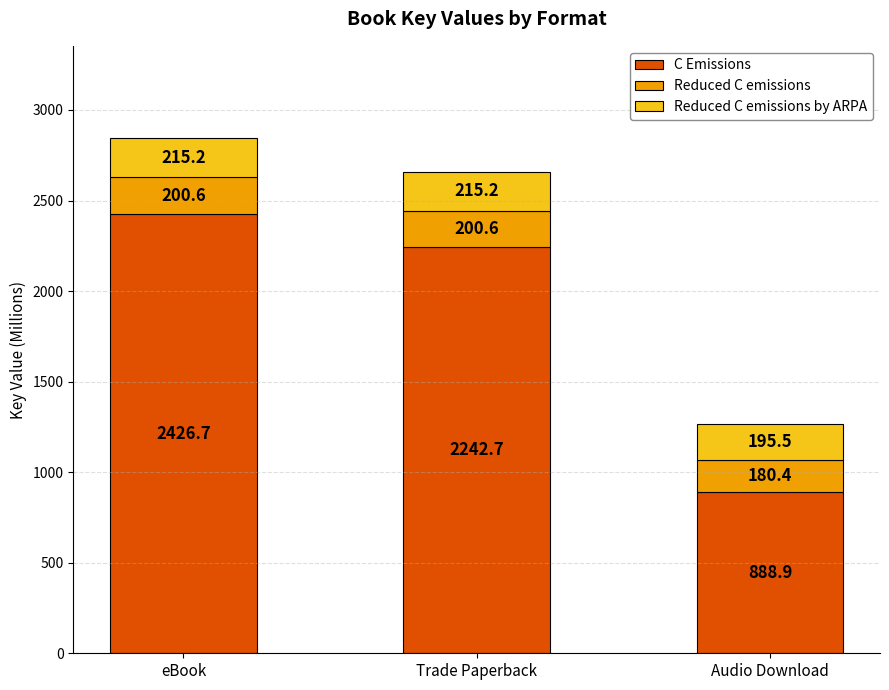

What is the highest value of the C Emissions series?

2426.7